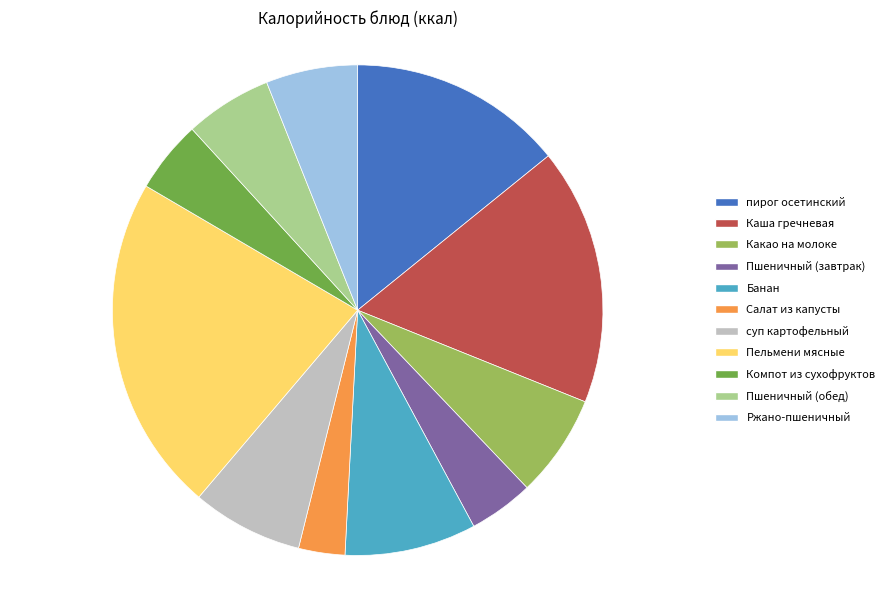

Combined, do Ржано-пшеничный and Пшеничный (обед) account for over 50%?

No